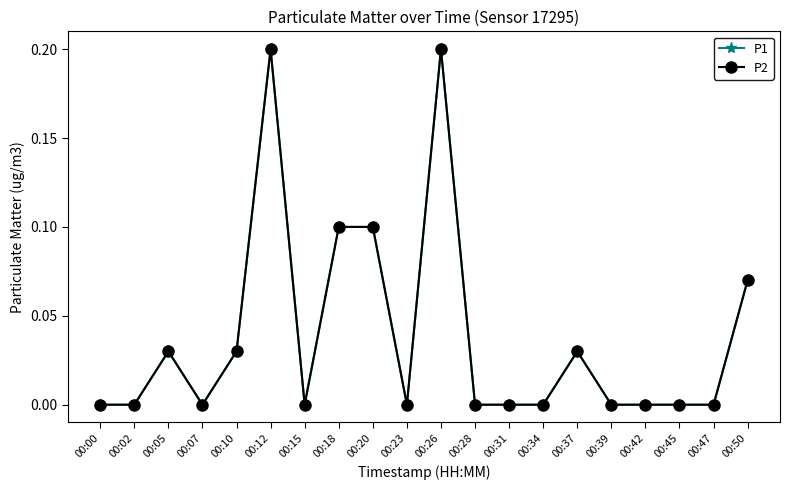

What is the maximum value shown in the chart?

0.2